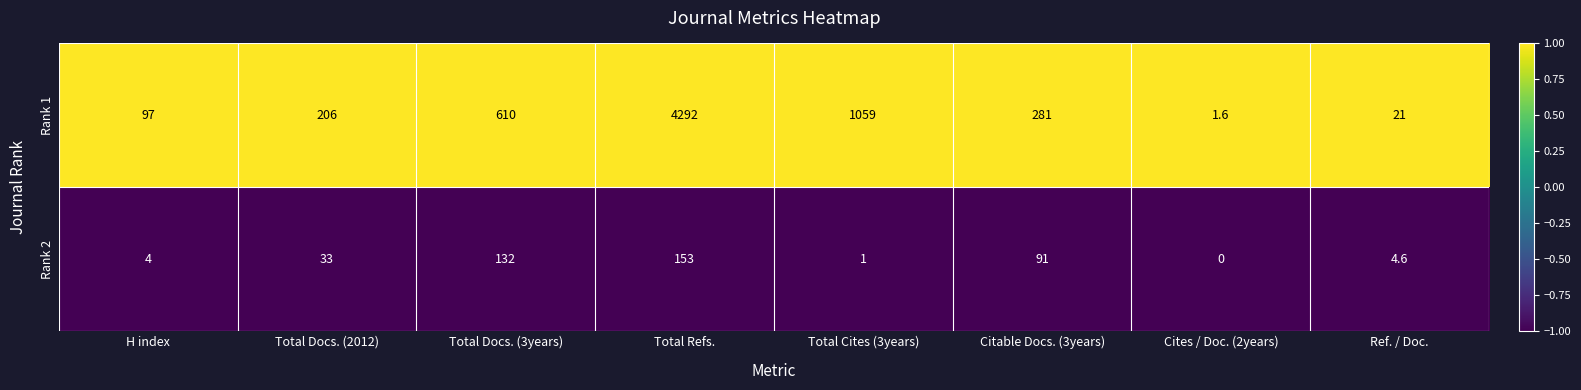

At which label is Rank 2 closest to 76?

Citable Docs. (3years)